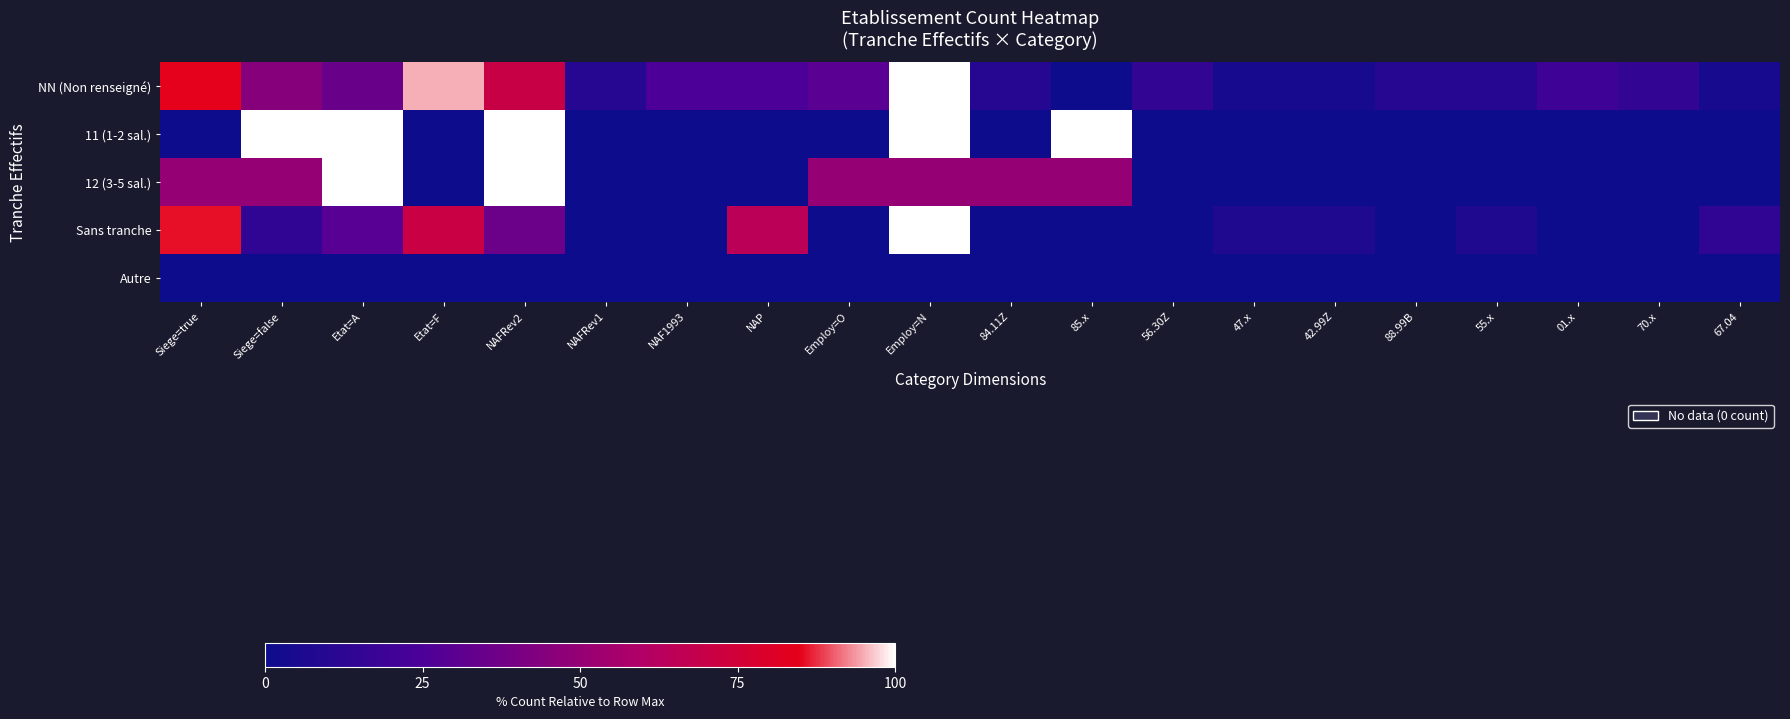

Reading left to right, transcribe all the data shown in this chart.

NN (Non renseigné): Siege=true=85.0	Siege=false=45.0	Etat=A=35.0	Etat=F=95.0	NAFRev2=70.0	NAFRev1=10.0	NAF1993=25.0	NAP=25.0	Employ=O=30.0	Employ=N=100.0	84.11Z=10.0	85.x=0.0	56.30Z=15.0	47.x=5.0	42.99Z=5.0	88.99B=10.0	55.x=10.0	01.x=20.0	70.x=15.0	67.04=5.0
11 (1-2 sal.): Siege=true=0.0	Siege=false=100.0	Etat=A=100.0	Etat=F=0.0	NAFRev2=100.0	NAFRev1=0.0	NAF1993=0.0	NAP=0.0	Employ=O=0.0	Employ=N=100.0	84.11Z=0.0	85.x=100.0	56.30Z=0.0	47.x=0.0	42.99Z=0.0	88.99B=0.0	55.x=0.0	01.x=0.0	70.x=0.0	67.04=0.0
12 (3-5 sal.): Siege=true=50.0	Siege=false=50.0	Etat=A=100.0	Etat=F=0.0	NAFRev2=100.0	NAFRev1=0.0	NAF1993=0.0	NAP=0.0	Employ=O=50.0	Employ=N=50.0	84.11Z=50.0	85.x=50.0	56.30Z=0.0	47.x=0.0	42.99Z=0.0	88.99B=0.0	55.x=0.0	01.x=0.0	70.x=0.0	67.04=0.0
Sans tranche: Siege=true=85.7	Siege=false=14.3	Etat=A=28.6	Etat=F=71.4	NAFRev2=35.7	NAFRev1=0.0	NAF1993=0.0	NAP=64.3	Employ=O=0.0	Employ=N=100.0	84.11Z=0.0	85.x=0.0	56.30Z=0.0	47.x=7.1	42.99Z=7.1	88.99B=0.0	55.x=7.1	01.x=0.0	70.x=0.0	67.04=14.3
Autre: Siege=true=0.0	Siege=false=0.0	Etat=A=0.0	Etat=F=0.0	NAFRev2=0.0	NAFRev1=0.0	NAF1993=0.0	NAP=0.0	Employ=O=0.0	Employ=N=0.0	84.11Z=0.0	85.x=0.0	56.30Z=0.0	47.x=0.0	42.99Z=0.0	88.99B=0.0	55.x=0.0	01.x=0.0	70.x=0.0	67.04=0.0